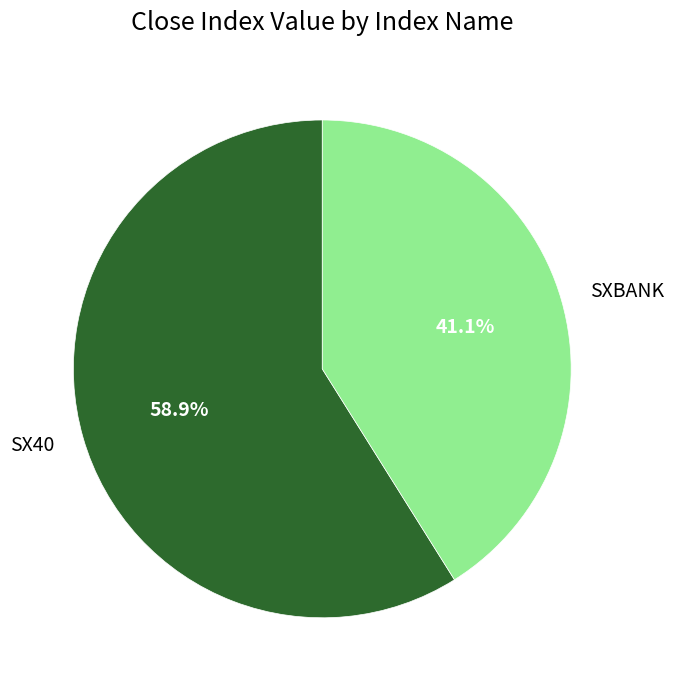

To the nearest percent, what is the combined percentage of SXBANK and SX40?

100%